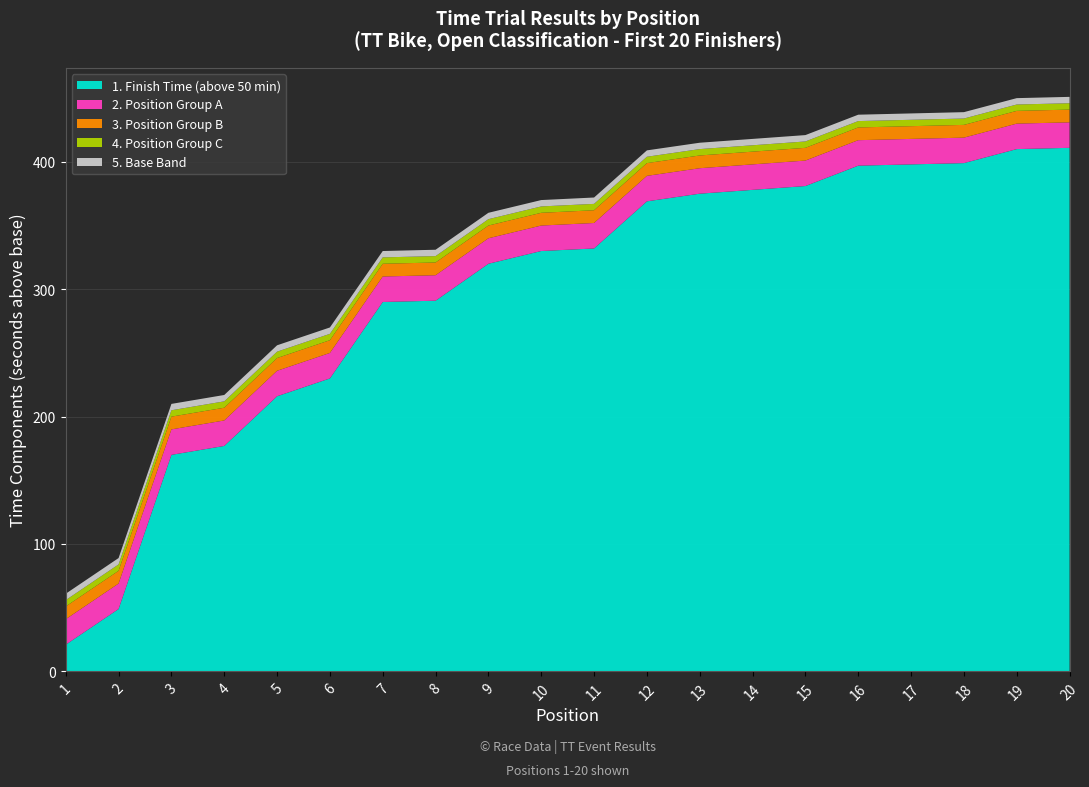

Does the chart have visible grid lines?

Yes